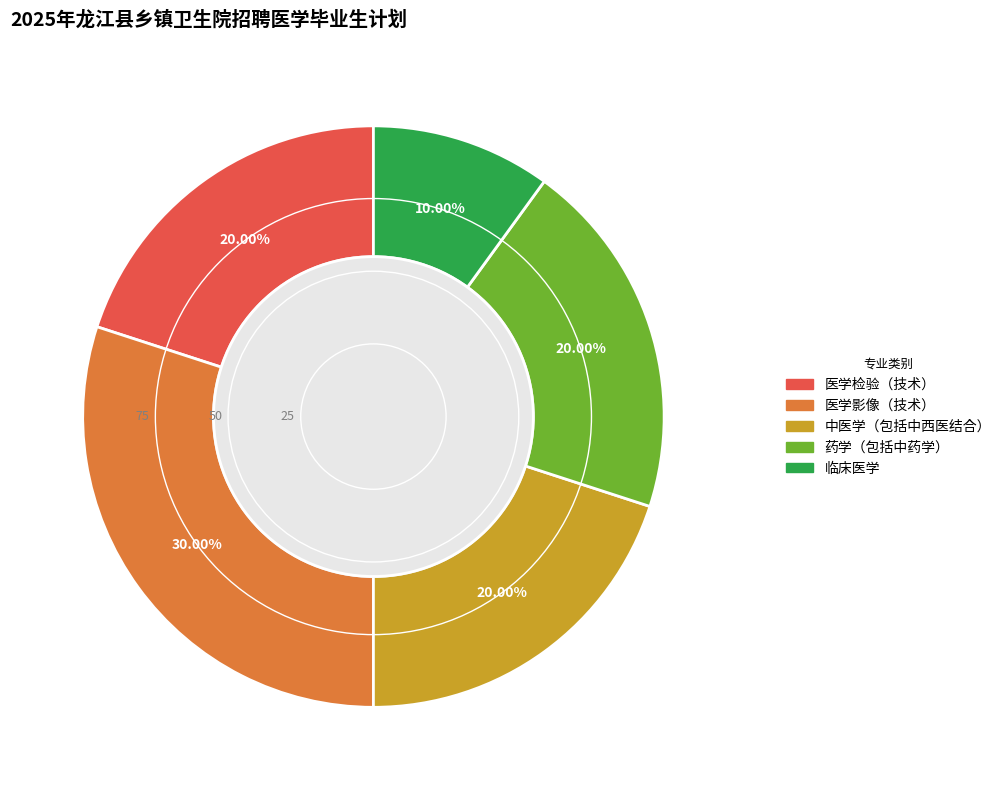

Is there a majority slice in this chart?

No